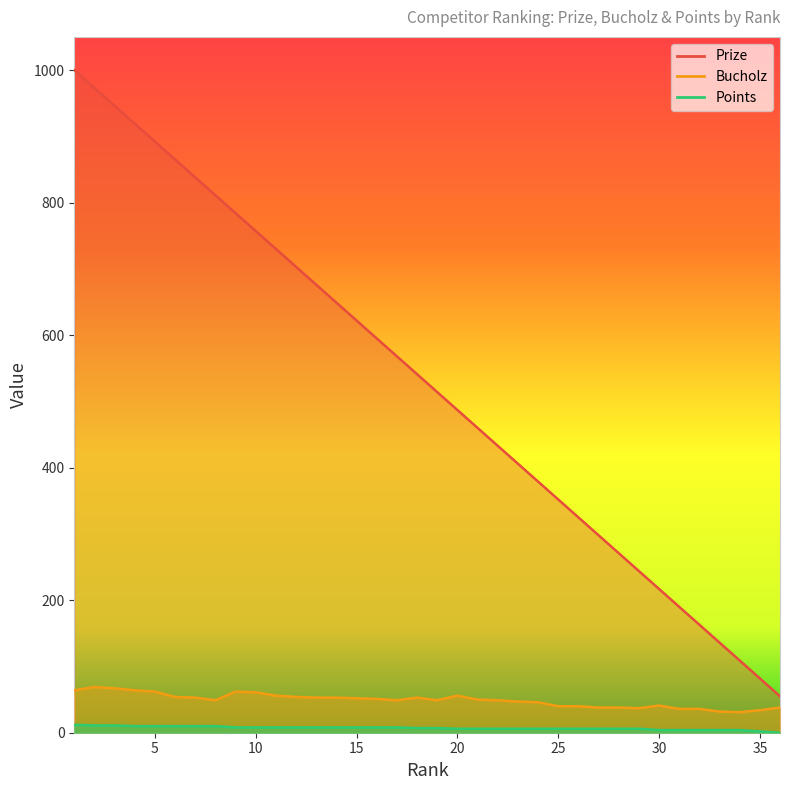

What are all the series names shown in the legend?

Prize, Bucholz, Points